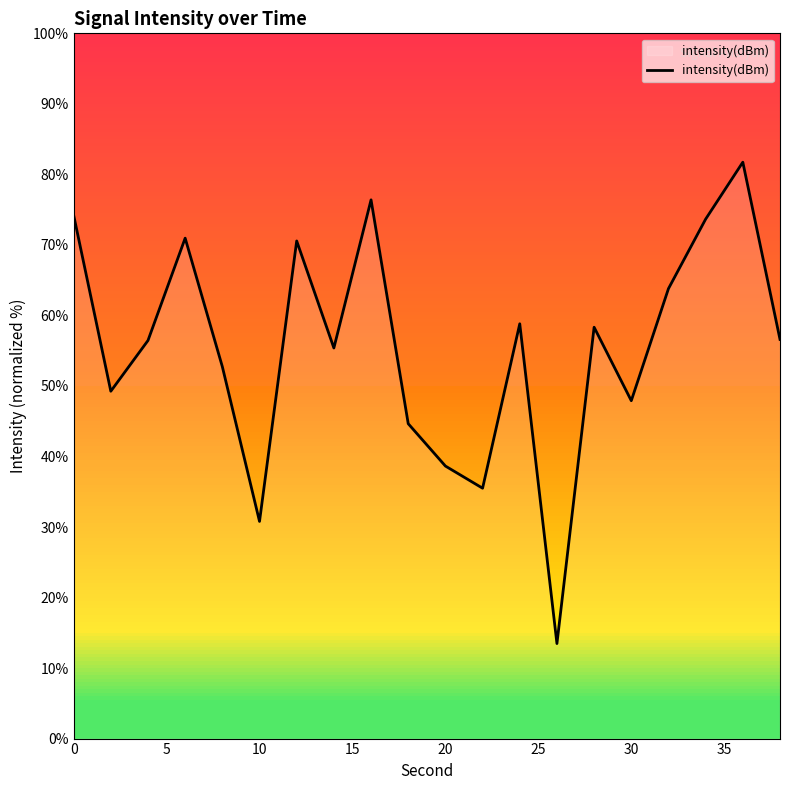

How many categories are shown in the chart?

20